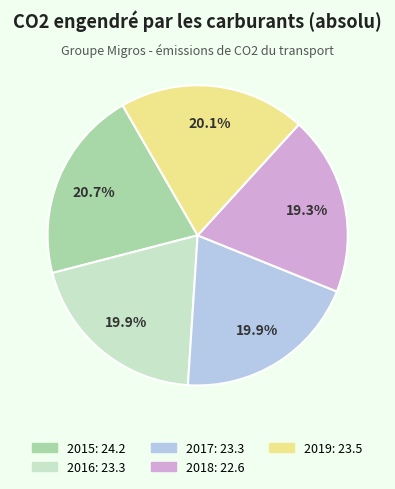

Which category has the biggest portion of the pie?

2015